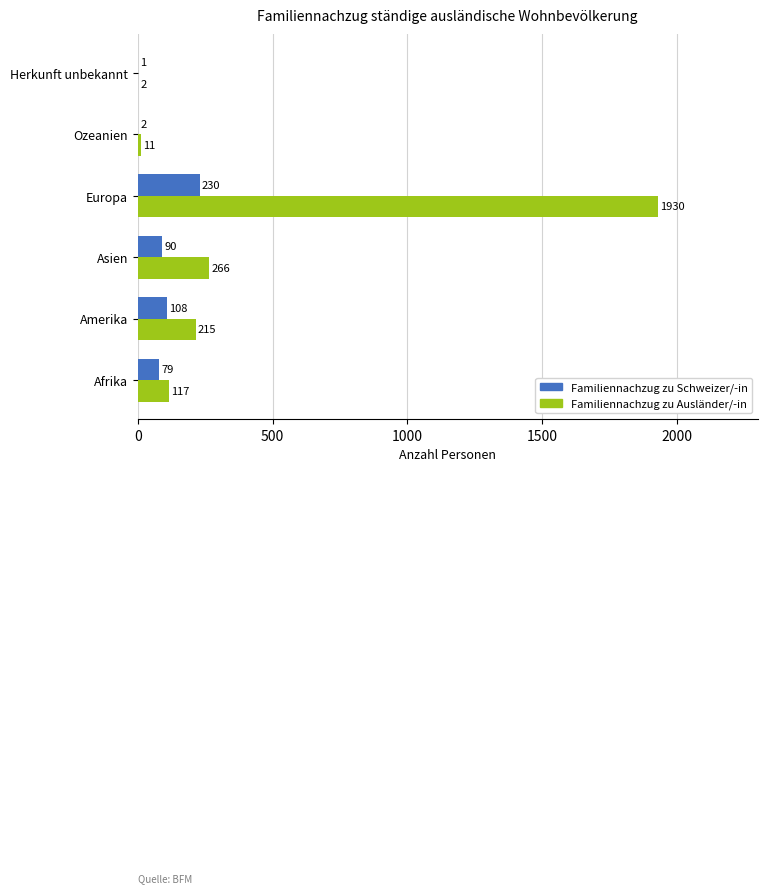

True or false: Familiennachzug zu Ausländer/-in has a value of 117 at Afrika.

True